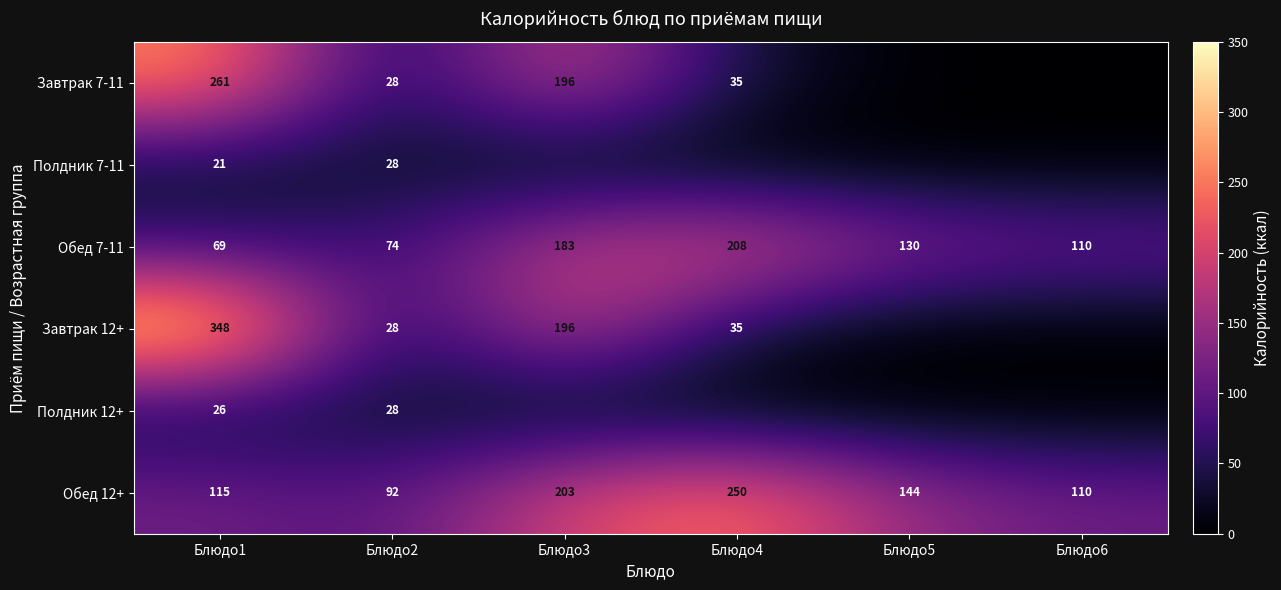

Between Блюдо4 and Блюдо1, which is larger?

Блюдо1